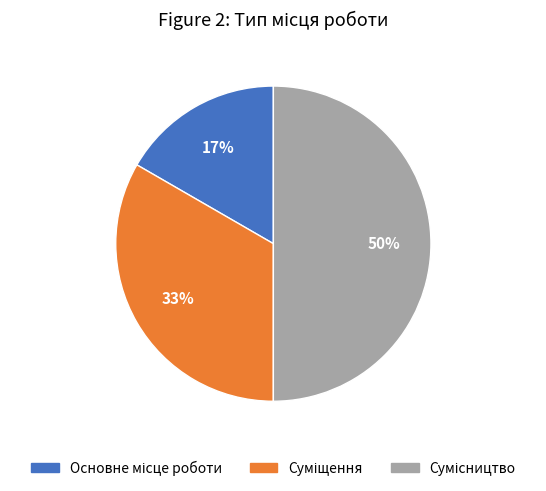

To the nearest percent, what is the average slice percentage?

33%